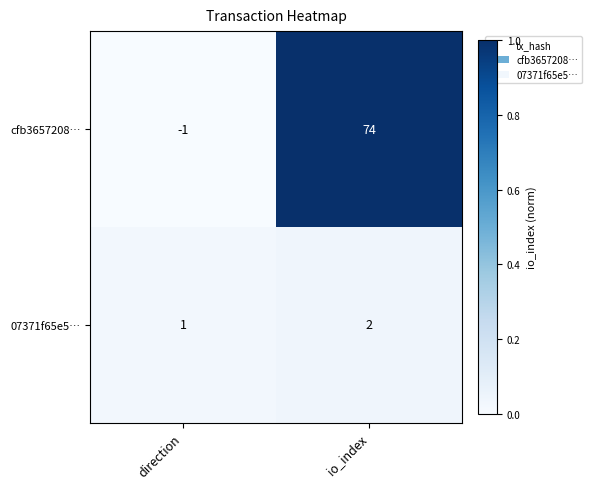

Which series changed the most between direction and io_index?

cfb3657208…